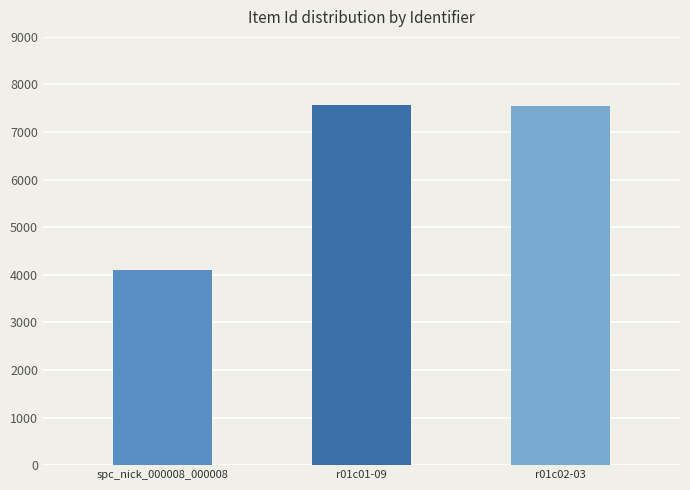

Is it true that the value at spc_nick_000008_000008 is 4106?

True